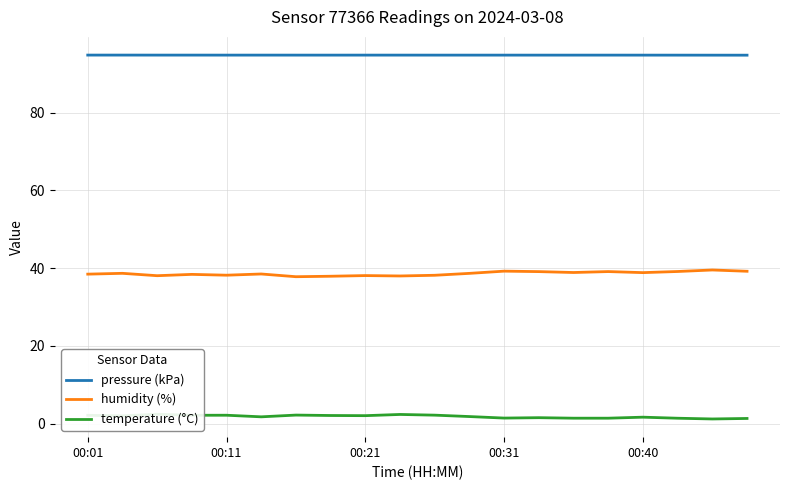

True or false: pressure (kPa) and humidity (%) intersect in this chart.

False